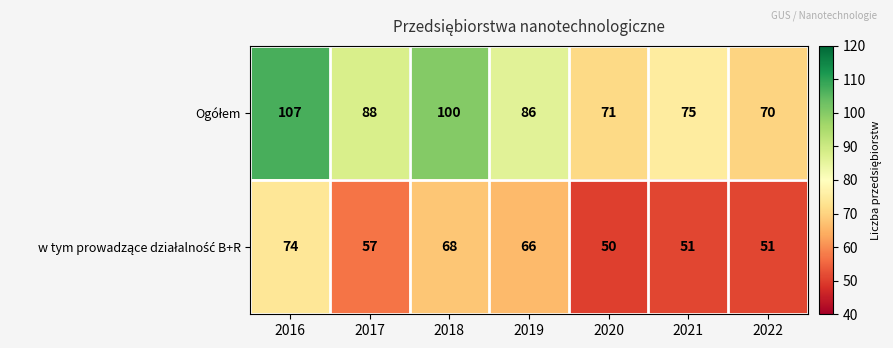

Which label corresponds to the smallest value in the chart?

2020